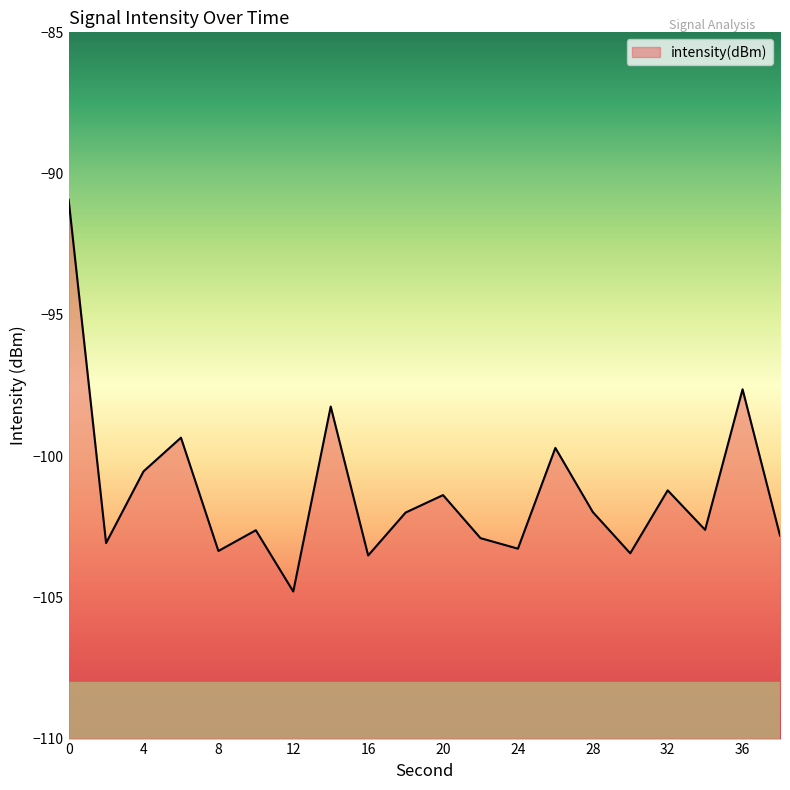

What is the maximum value shown in the chart?

-90.9